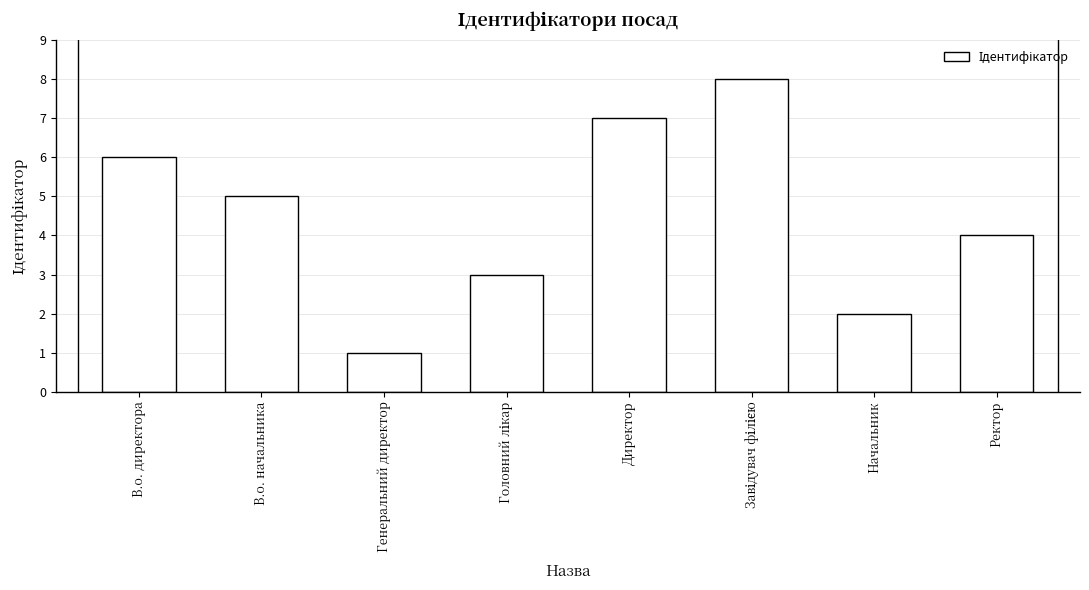

Reading left to right, transcribe all the data shown in this chart.

6	5	1	3	7	8	2	4